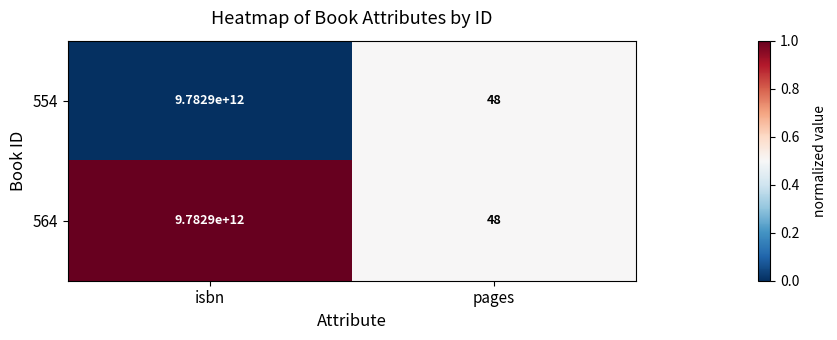

Which category has the highest value across all series?

isbn